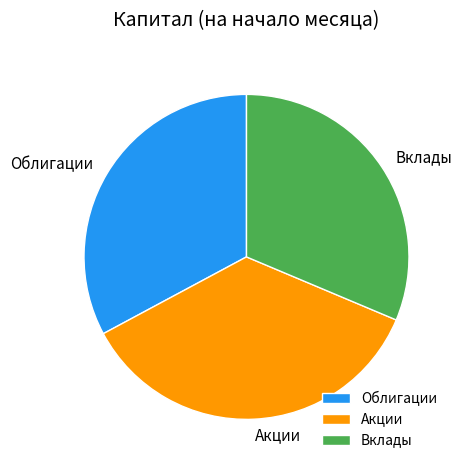

Is it true that Облигации is 21% of the pie?

False